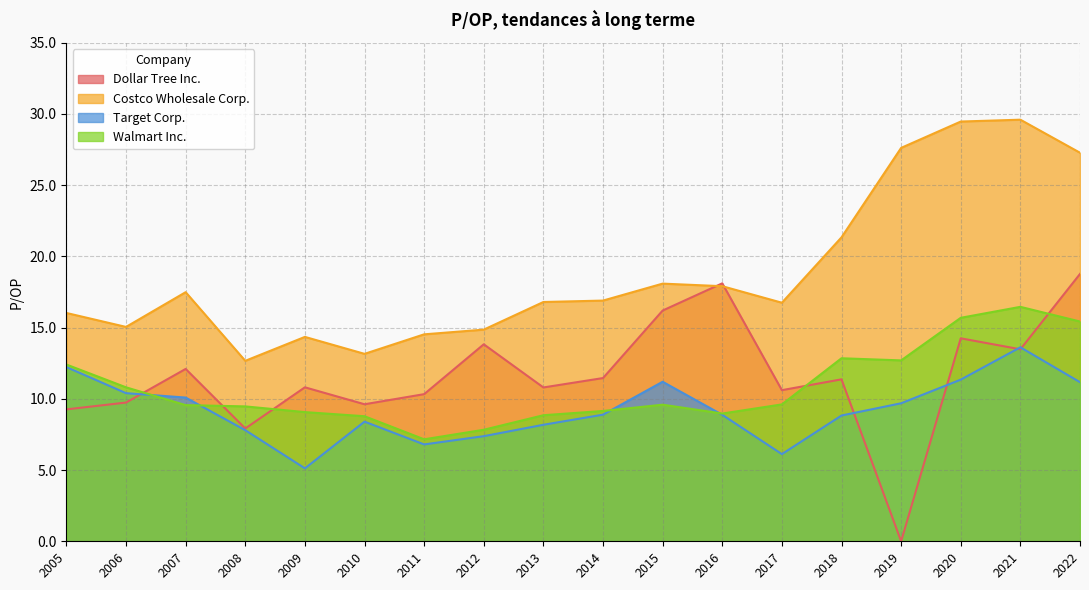

Is it true that Target Corp. equals 8.0 at 2005?

False